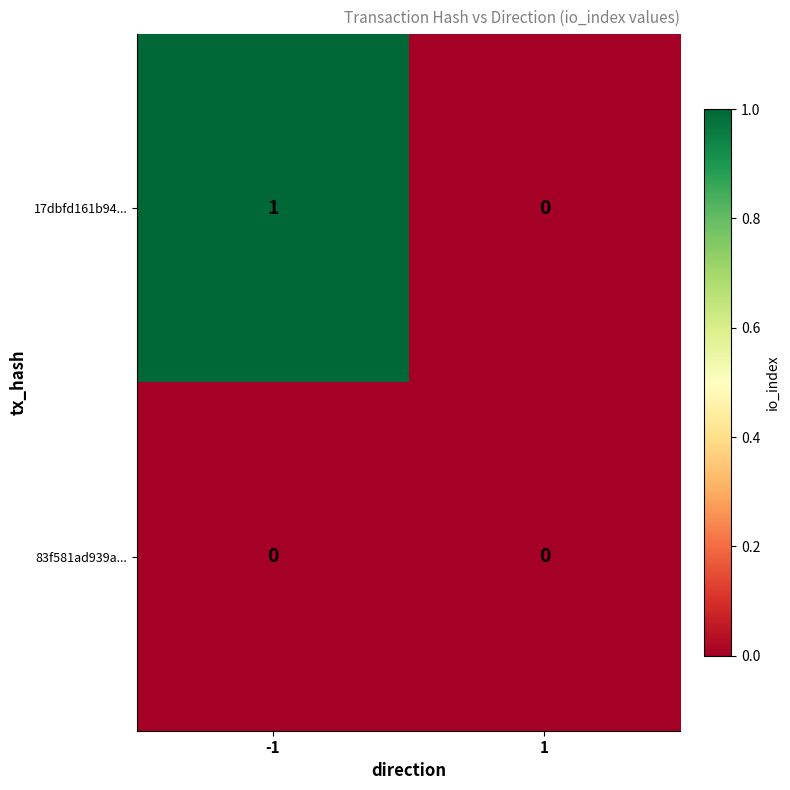

Reading left to right, transcribe all the data shown in this chart.

17dbfd161b94...: -1=1	1=0
83f581ad939a...: -1=0	1=0